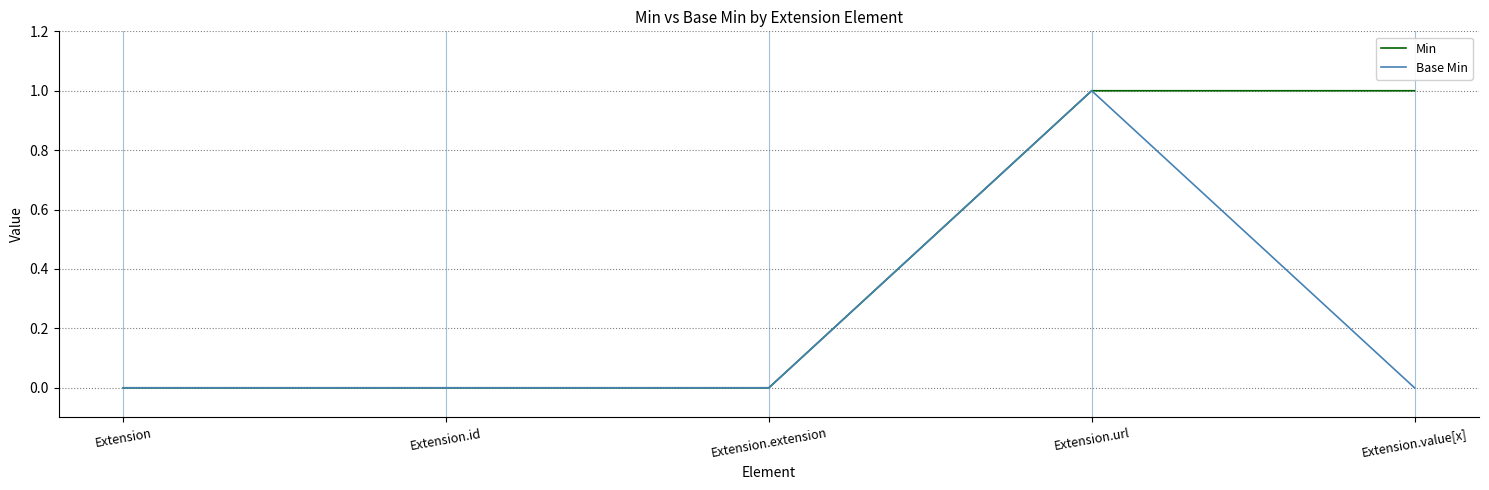

Is it true that Base Min equals 0 at Extension.extension?

True